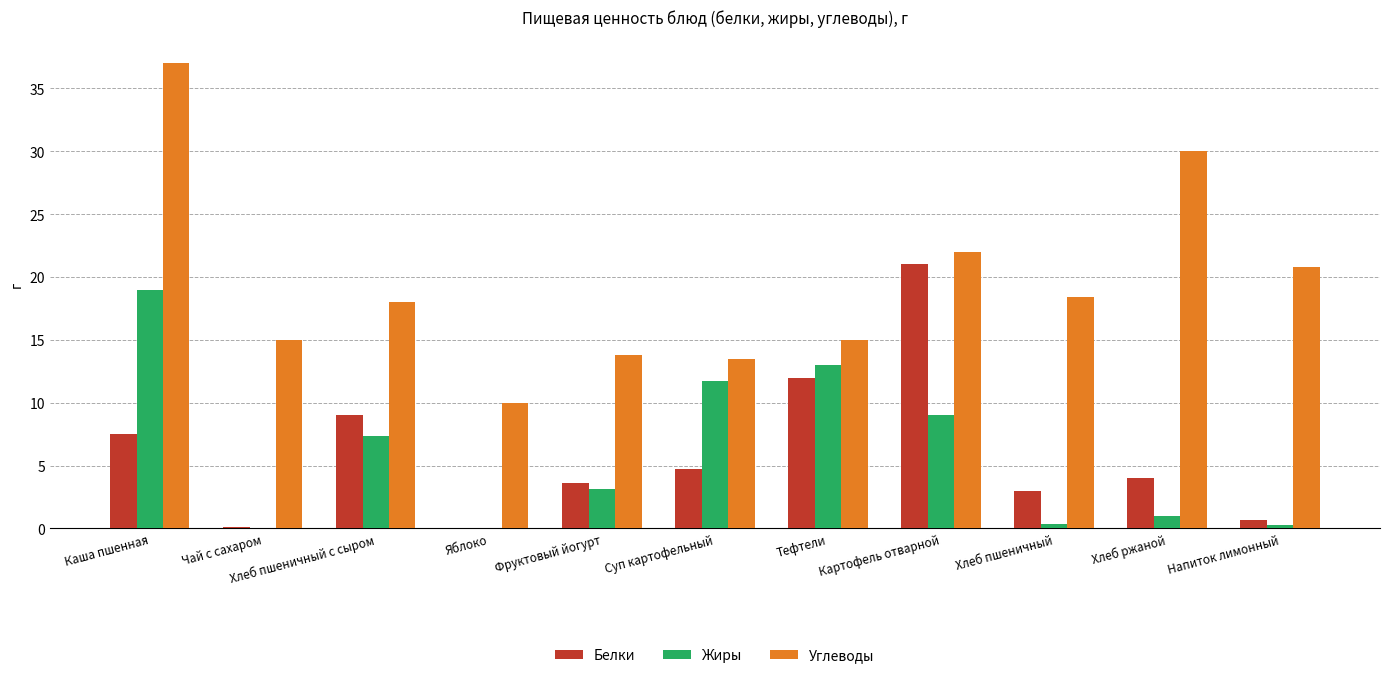

The Белки series shows 0.0 at Яблоко. True or false?

True